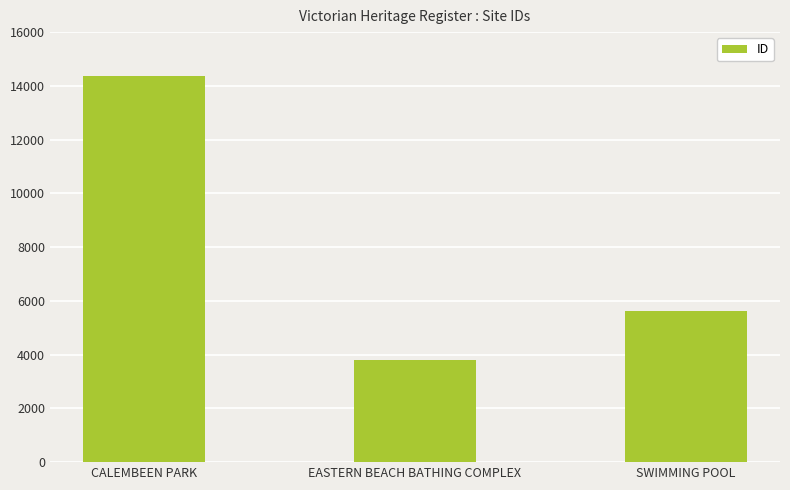

Count the number of data series in this chart.

1